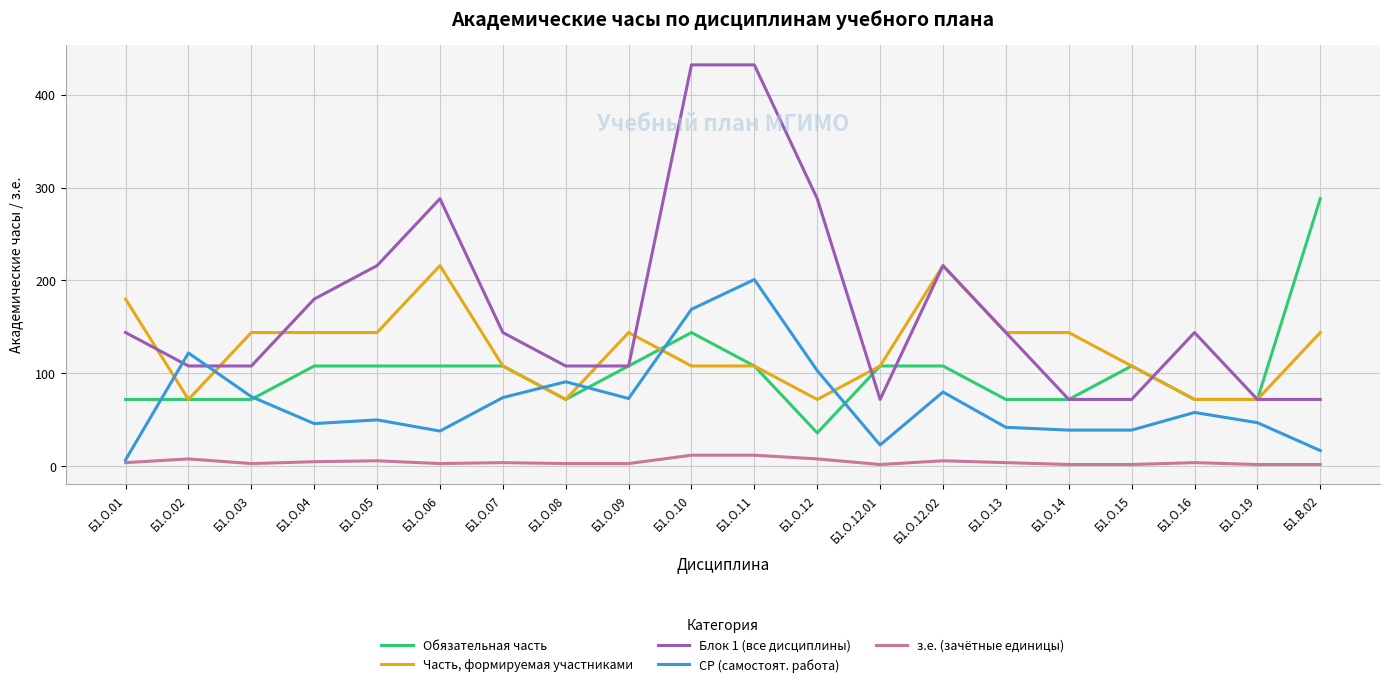

Where does the Часть, формируемая участниками series first go above 144?

Б1.О.01